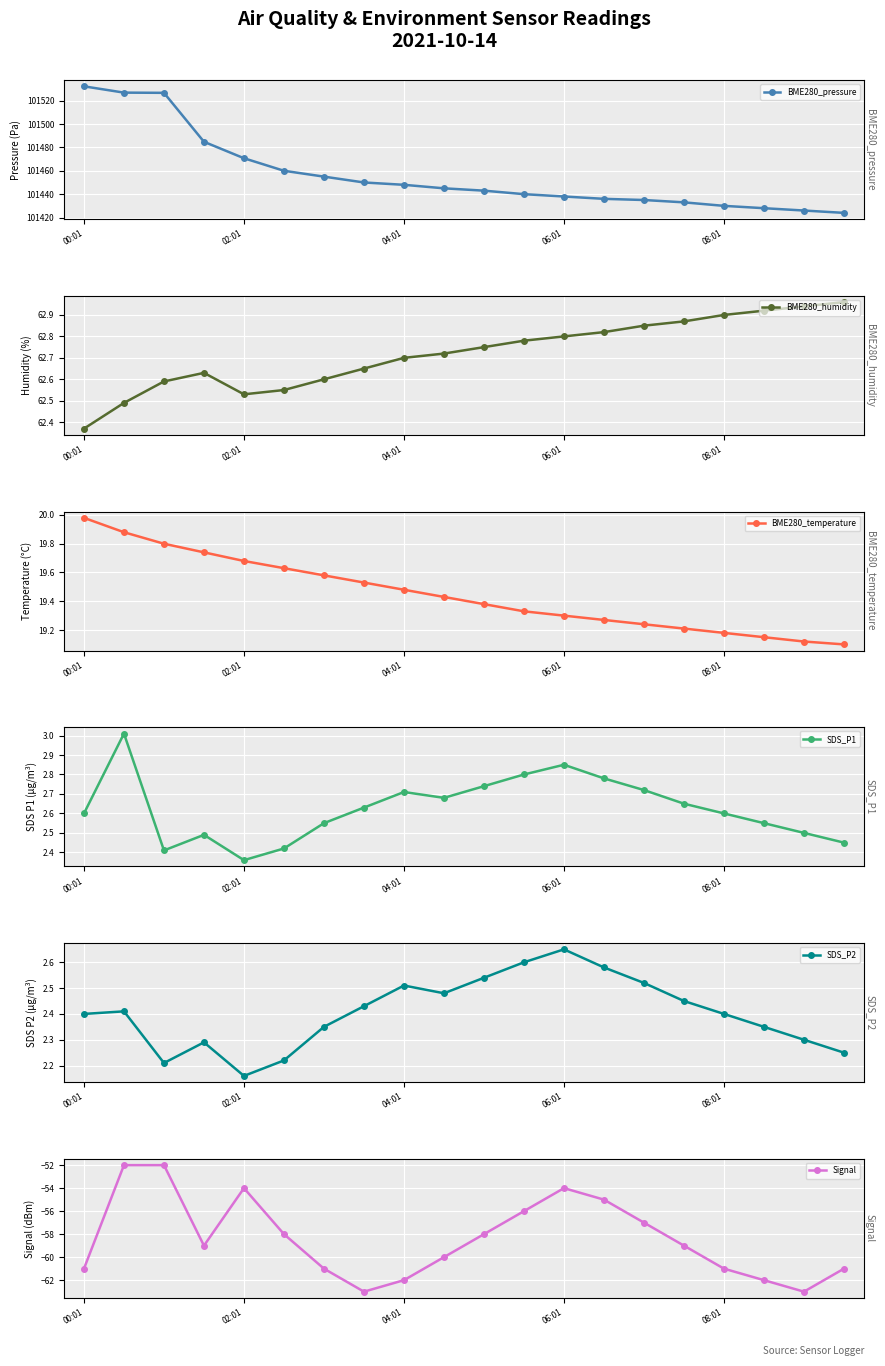

Which series has the largest range (max minus min)?

BME280_pressure